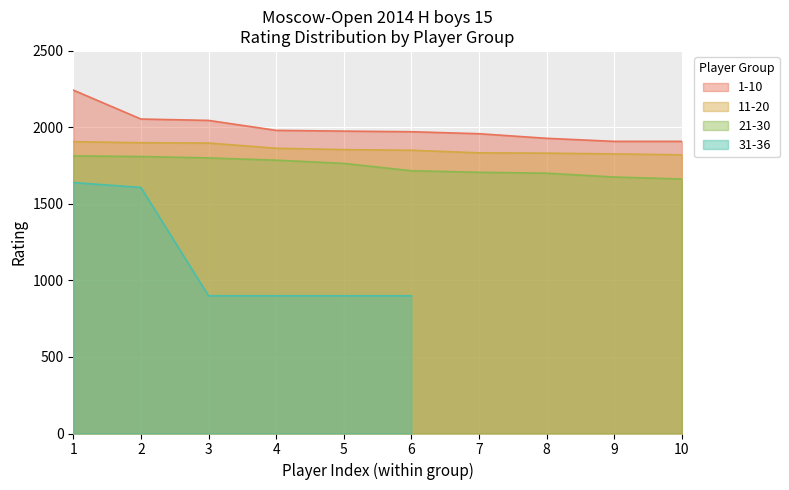

At how many categories does at least one series exceed 1946?

7